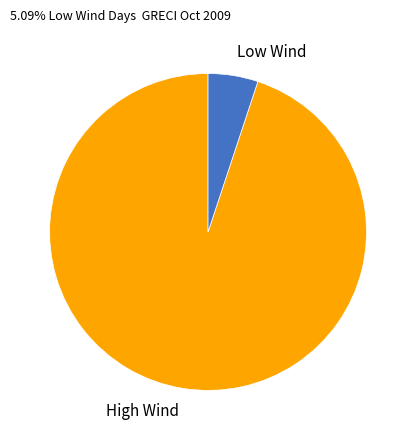

Approximately how many times larger is the value at High Wind compared to Low Wind?

18.6